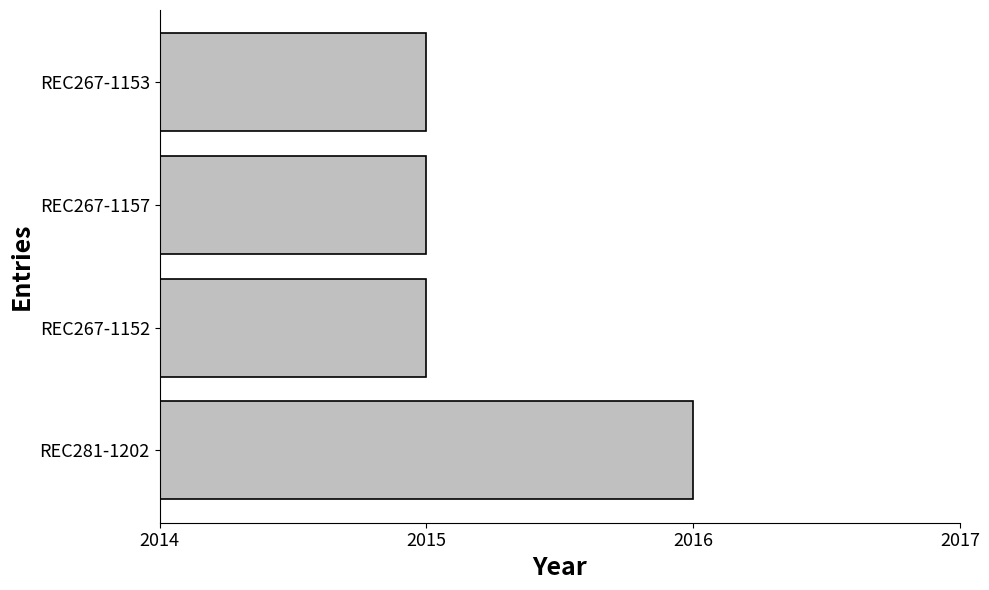

What is the maximum value shown in the chart?

2016